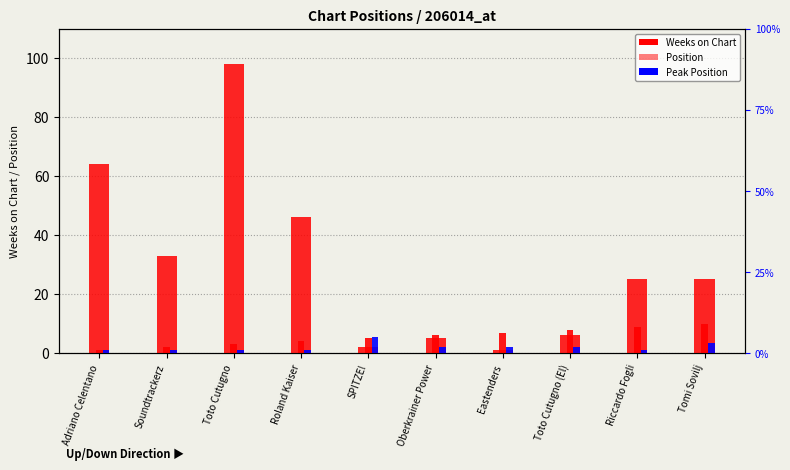

Is it true that Position equals 8 at Toto Cutugno (El)?

True